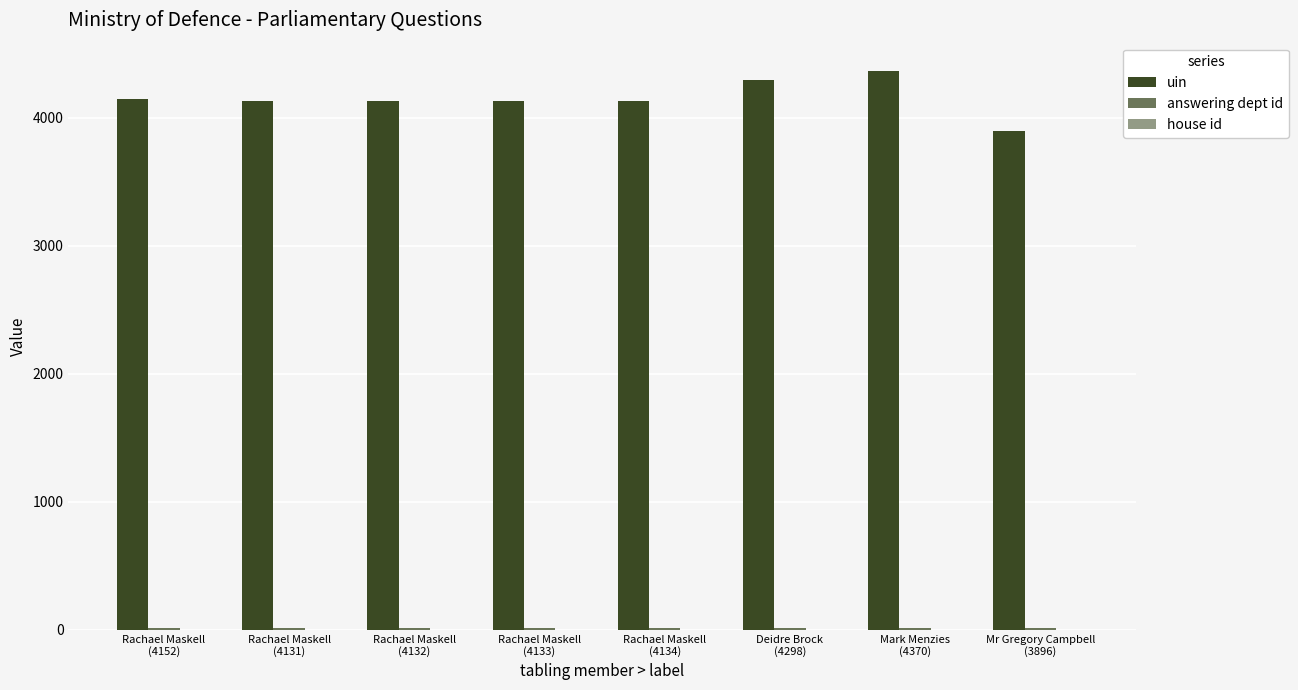

How many data points does each series have?

8